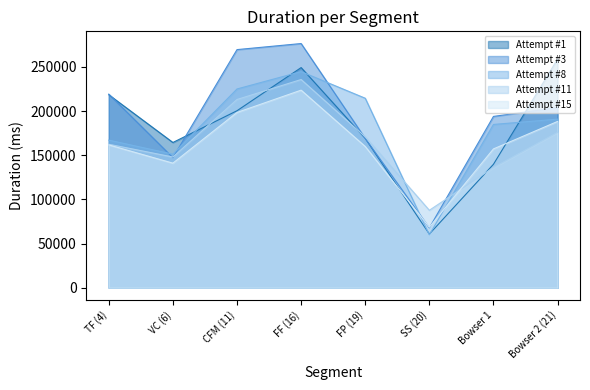

The value of Attempt #3 at Bowser 2 (21) is 203958. True or false?

True